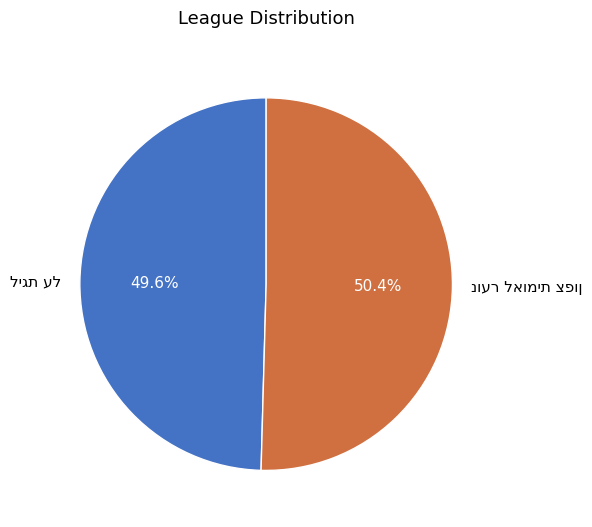

Is there any slice that represents more than half of the pie?

Yes